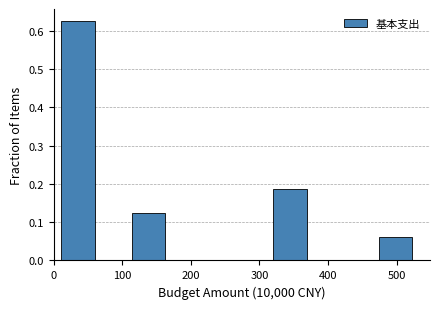

How tall is the bar that spans 320 to 370 on the x-axis? Neither the bar edges nor the heights are printed on the chart, so give them approximately, as read against the axes.

0.19